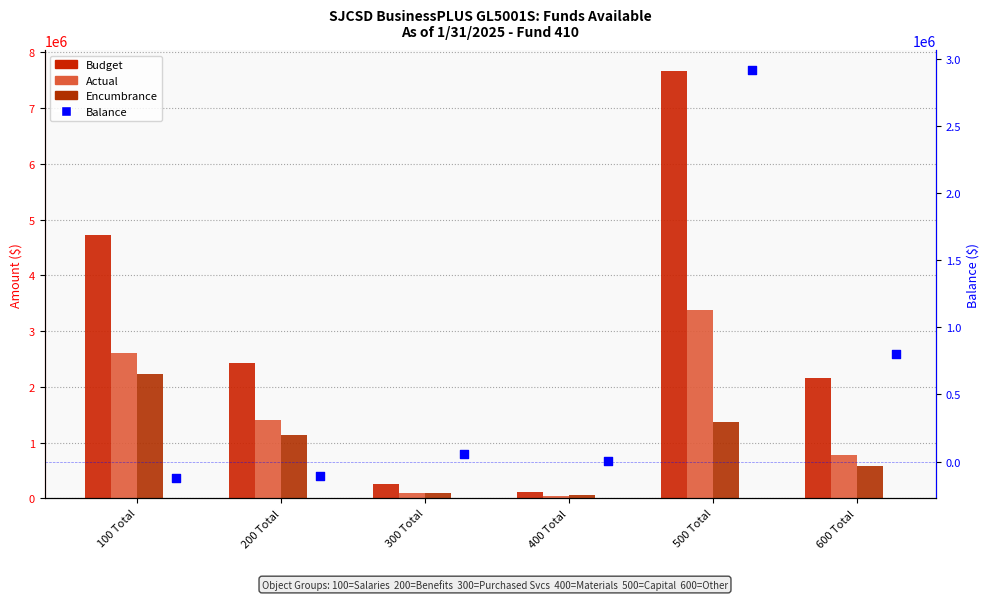

Which series contains the lowest Y value?

Balance